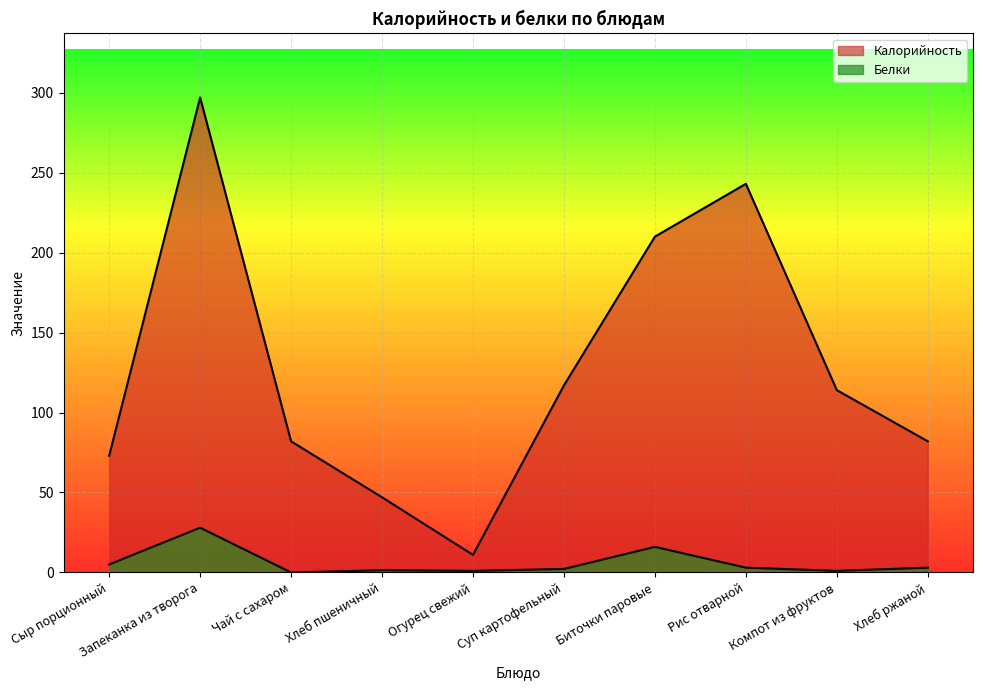

True or false: Калорийность and Белки intersect in this chart.

False